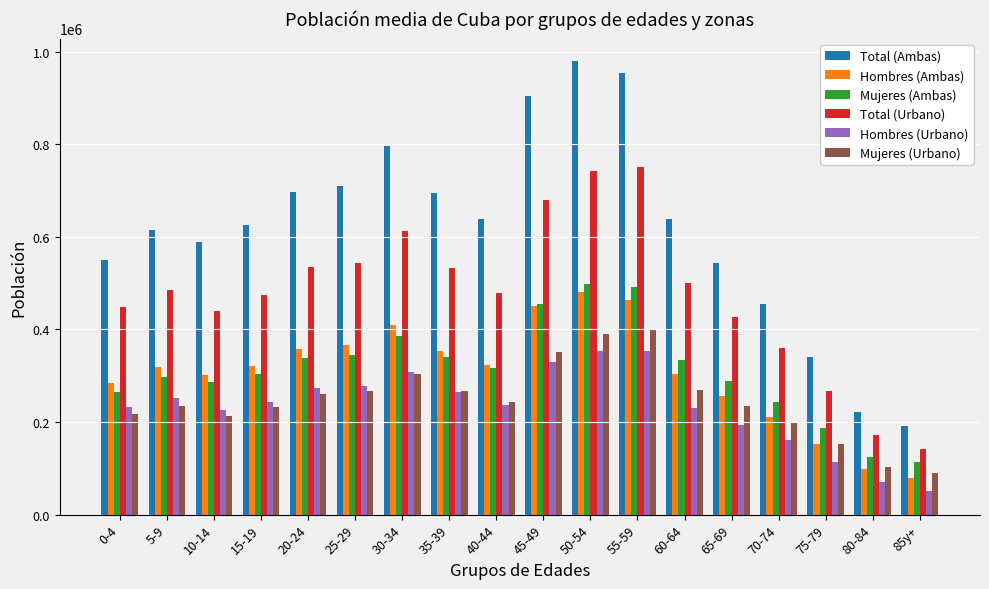

Between 50-54 and 75-79, which series saw the biggest shift?

Total (Ambas)